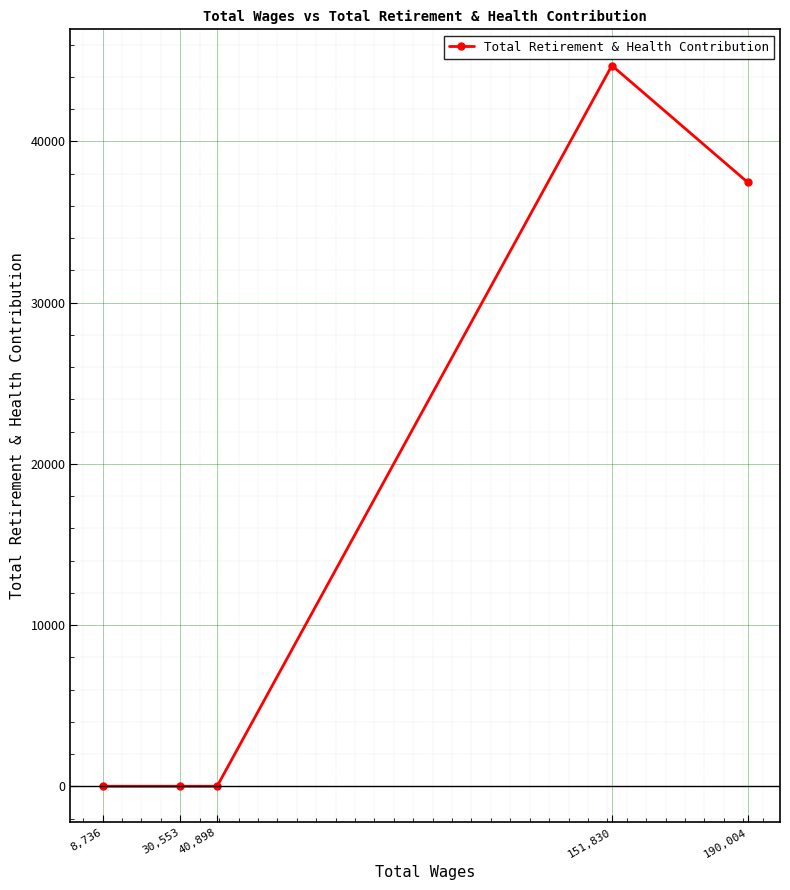

What position from the left is 151,830?

4